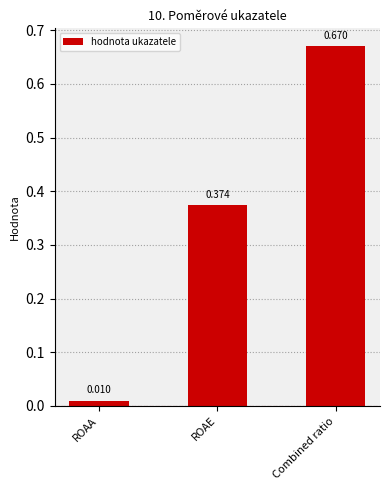

Which category has the lowest value across all series?

ROAA